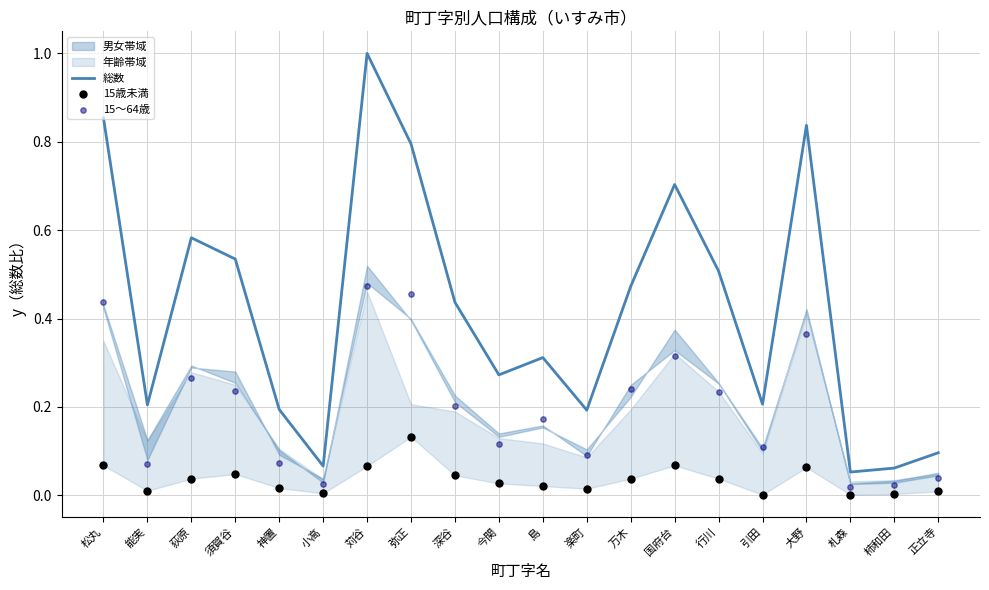

At which category is the sum across all series the highest?

苅谷